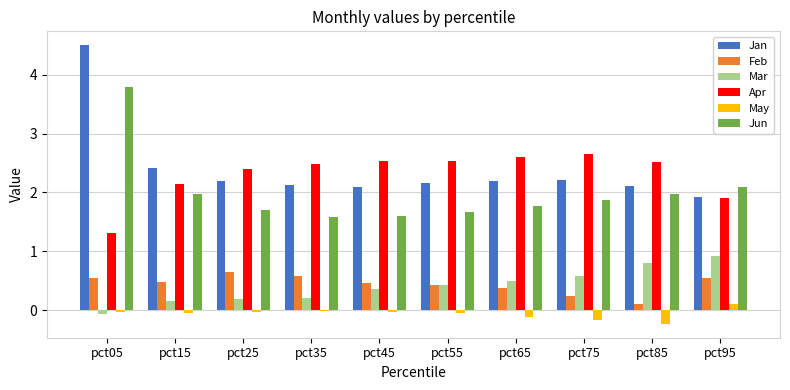

What is the average value of the Feb series?

0.4